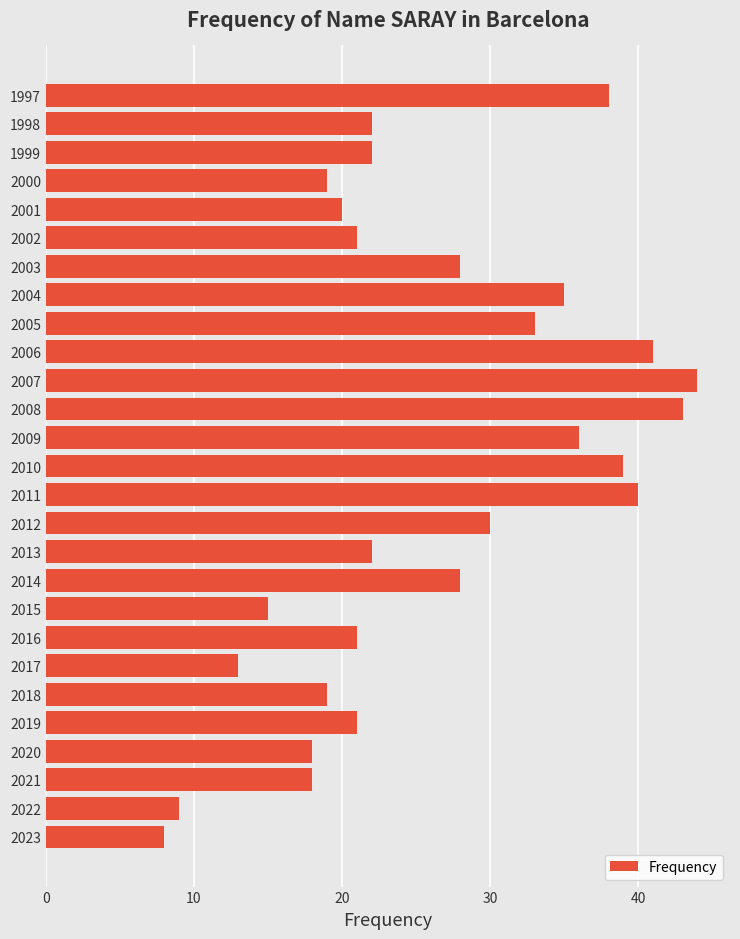

Which label corresponds to the largest value in the chart?

2007